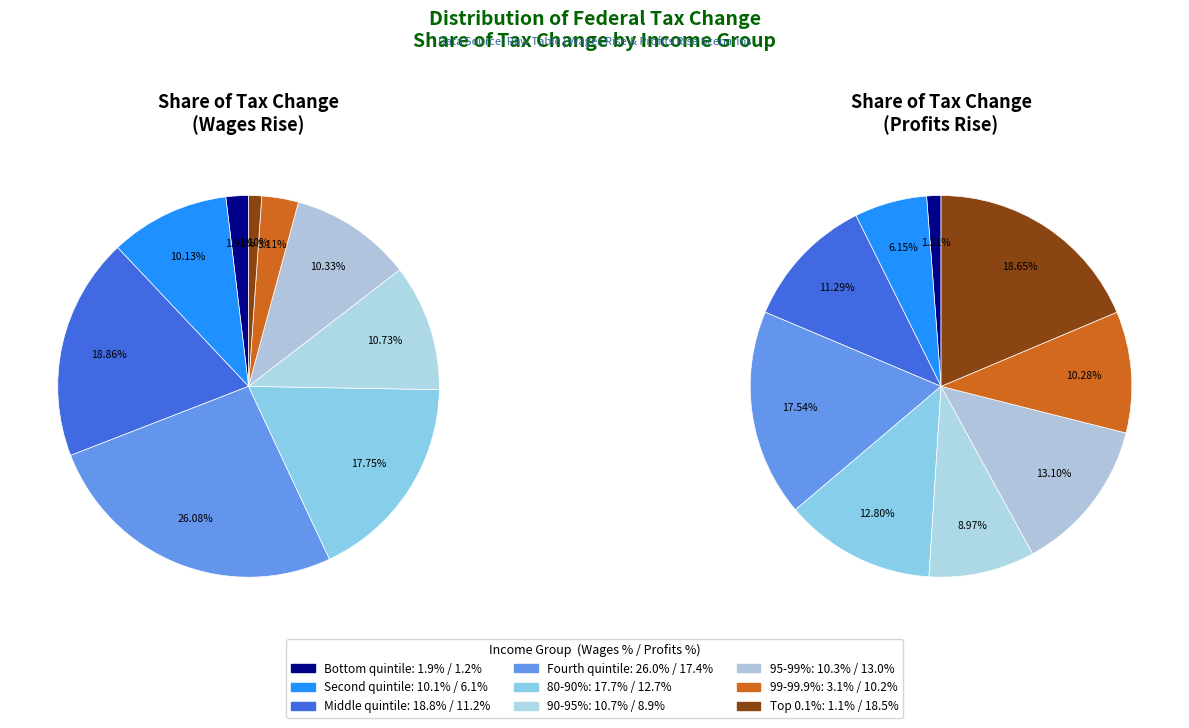

Rank the series by their maximum value, from lowest to highest.

values_profits, values_wages